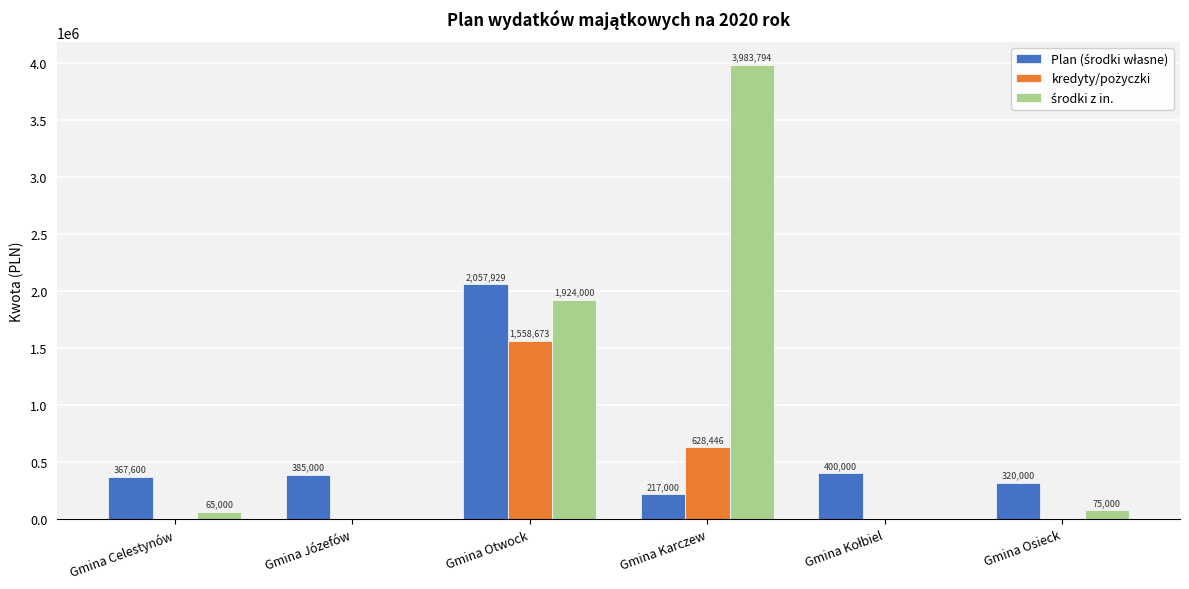

At which category is the sum across all series the highest?

Gmina Otwock